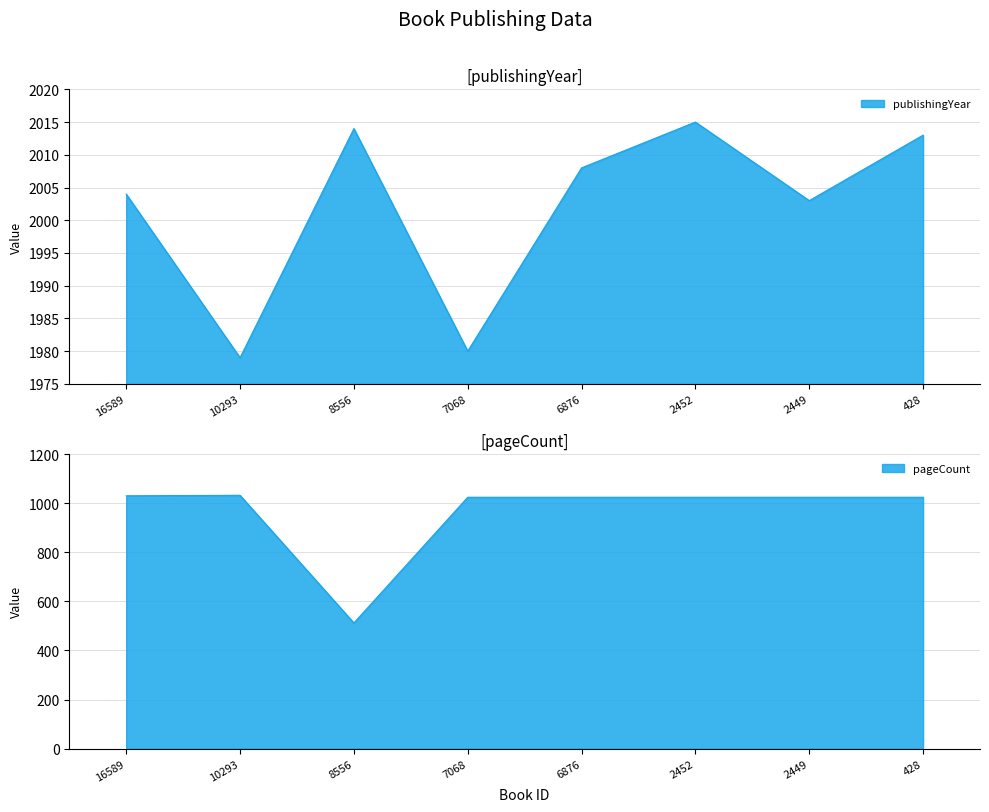

How many values in the publishingYear series exceed 2008?

3